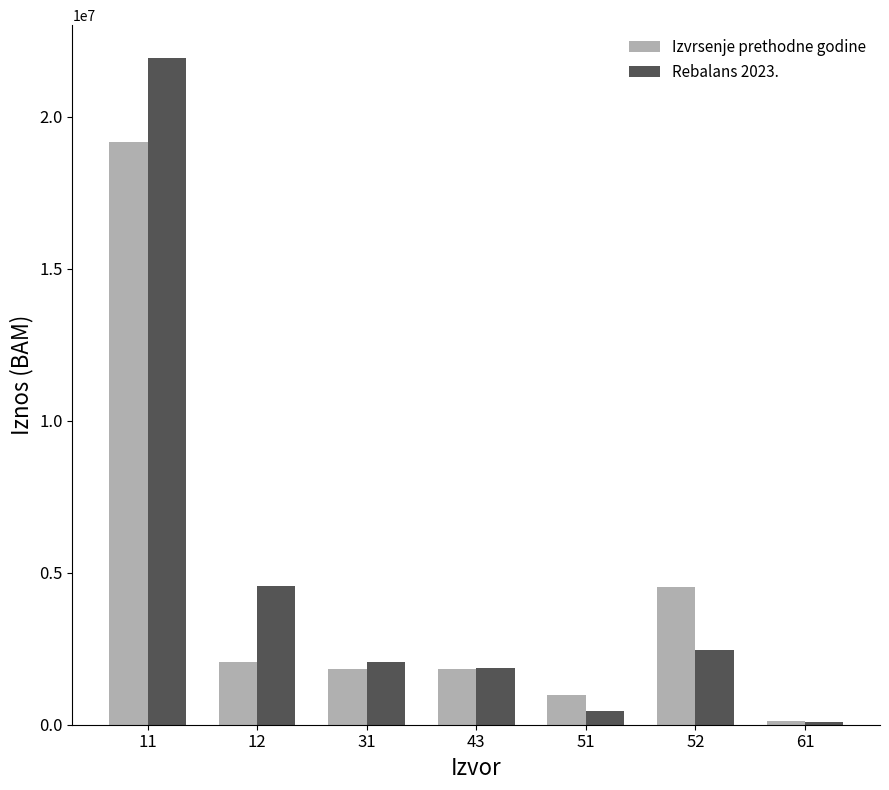

Which series has the widest spread of values?

Rebalans 2023.